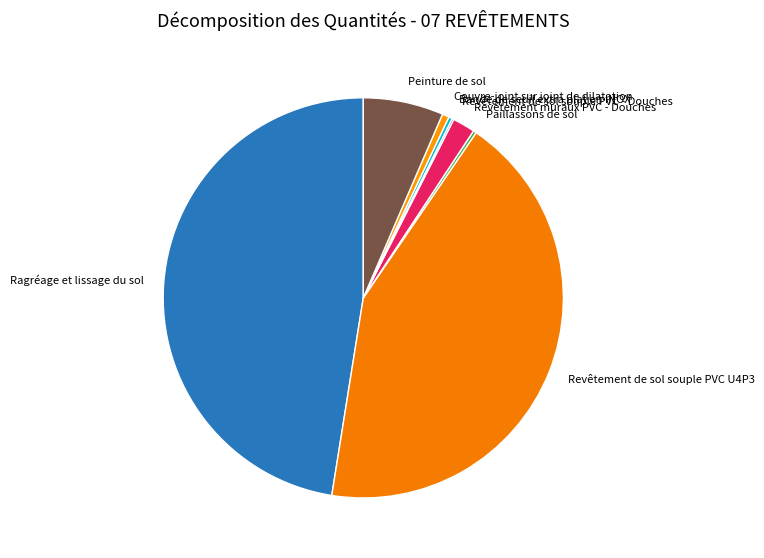

Is it true that Couvre-joint sur joint de dilatation is 15% of the pie?

False